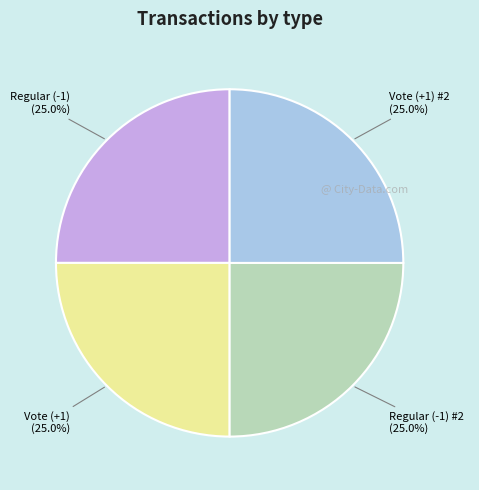

Approximately how many times larger is the value at Vote (+1) compared to Vote (+1) #2?

1.0